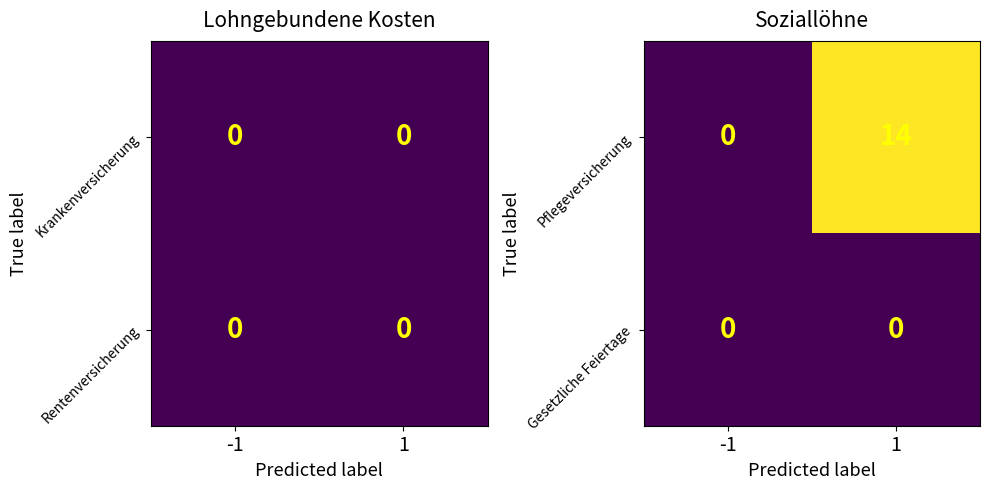

What is the sum of all Pflegeversicherung values?

14